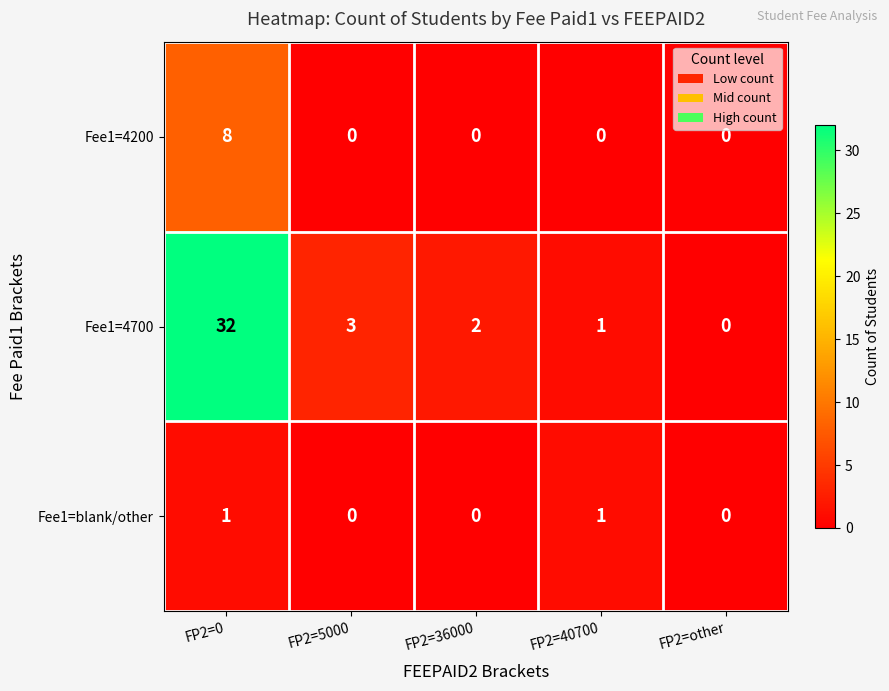

The Fee1=blank/other series shows 1 at FP2=40700. True or false?

True